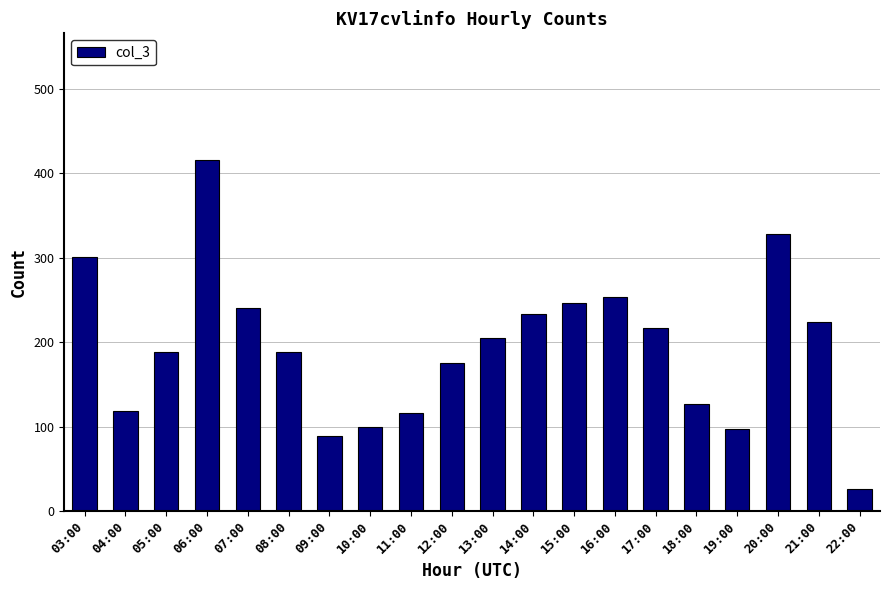

The chart shows a value of 308 at 13:00. True or false?

False